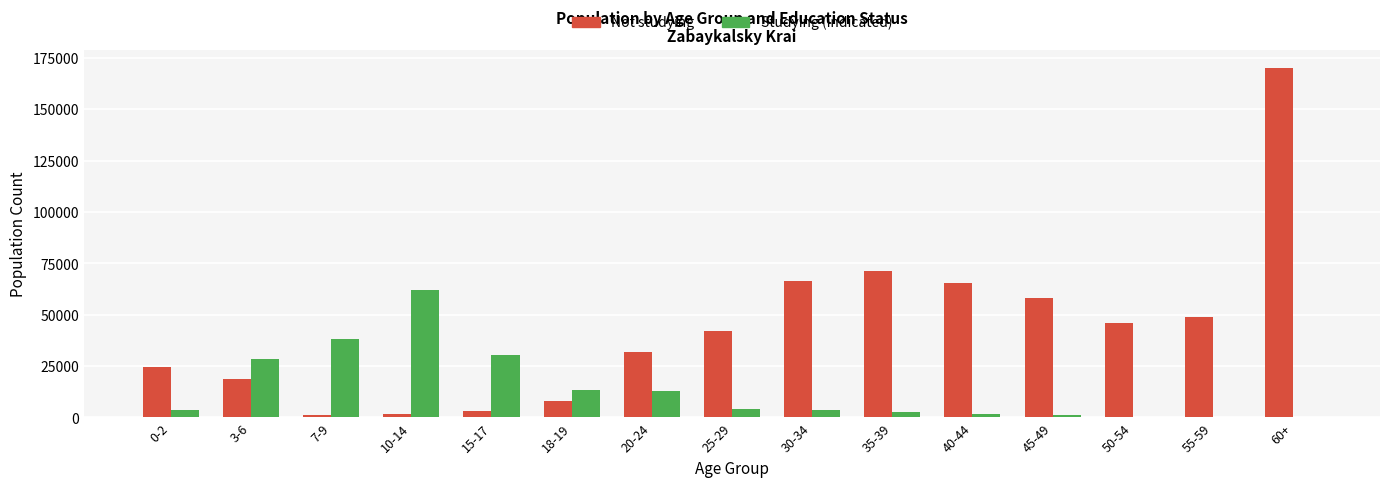

How many groups of bars are there?

15